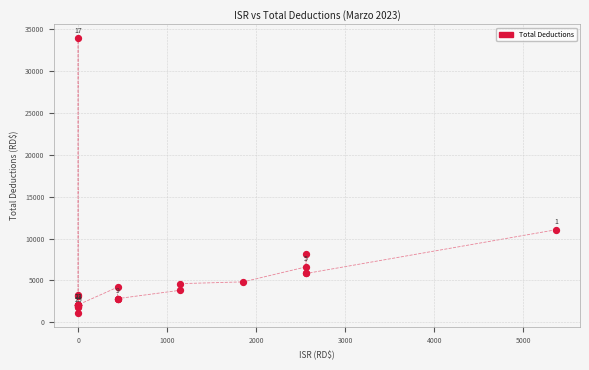

What Y value in the scatter plot is closest to 17516?

11064.5